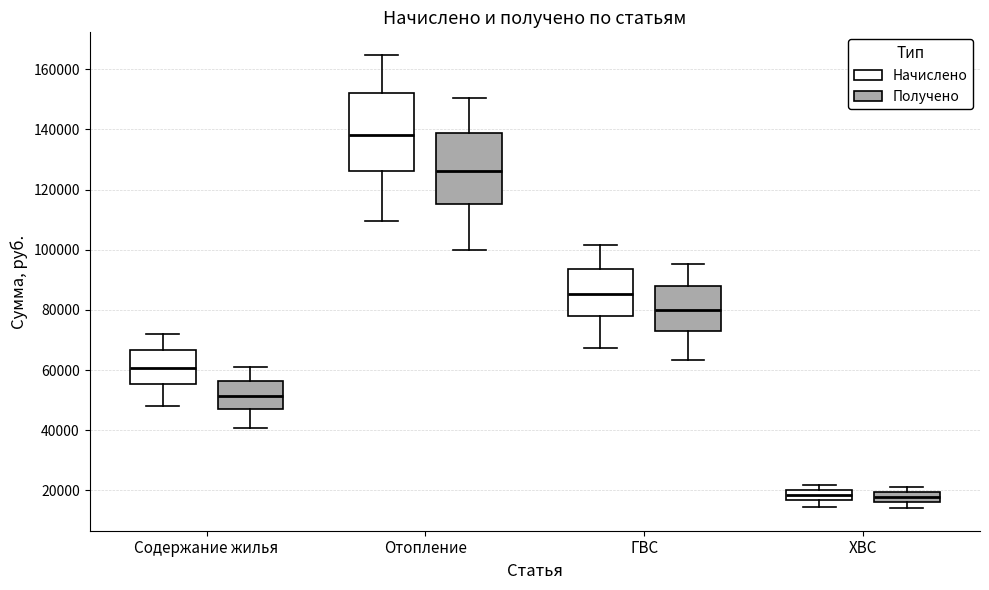

Comparing the boxes themselves (not the whiskers), which one is the tallest?

Отопление (Начислено)